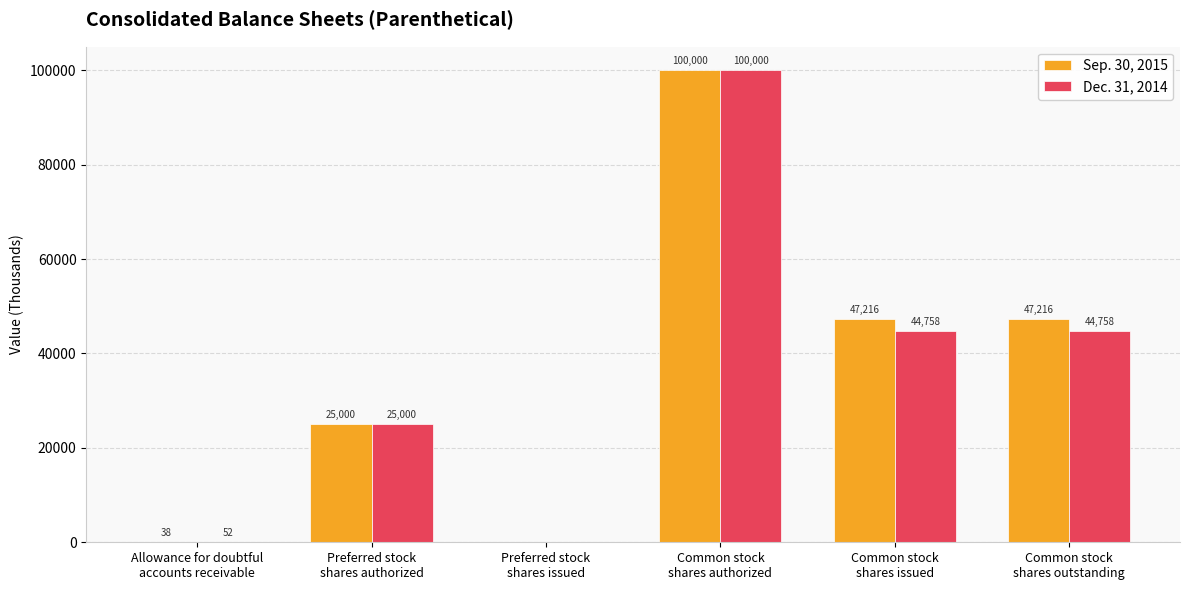

How many groups of bars are there?

6